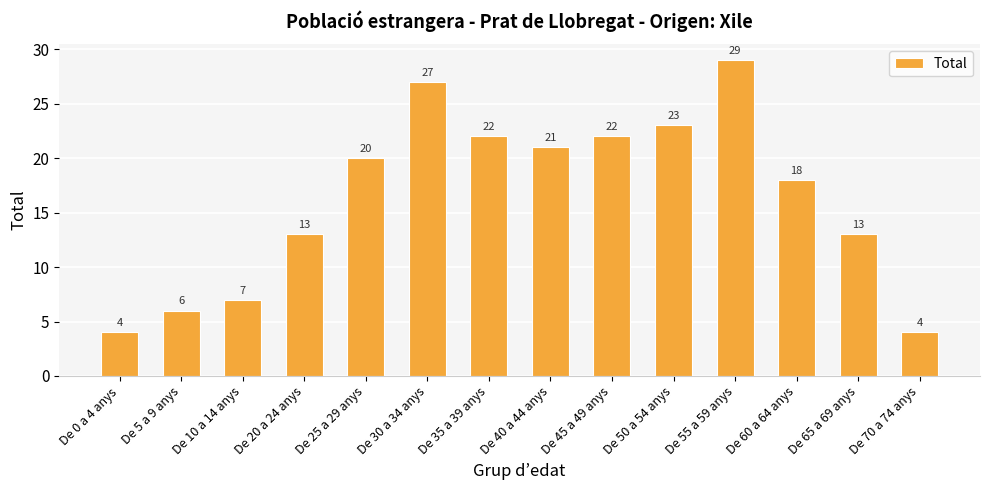

What is the average value?

16